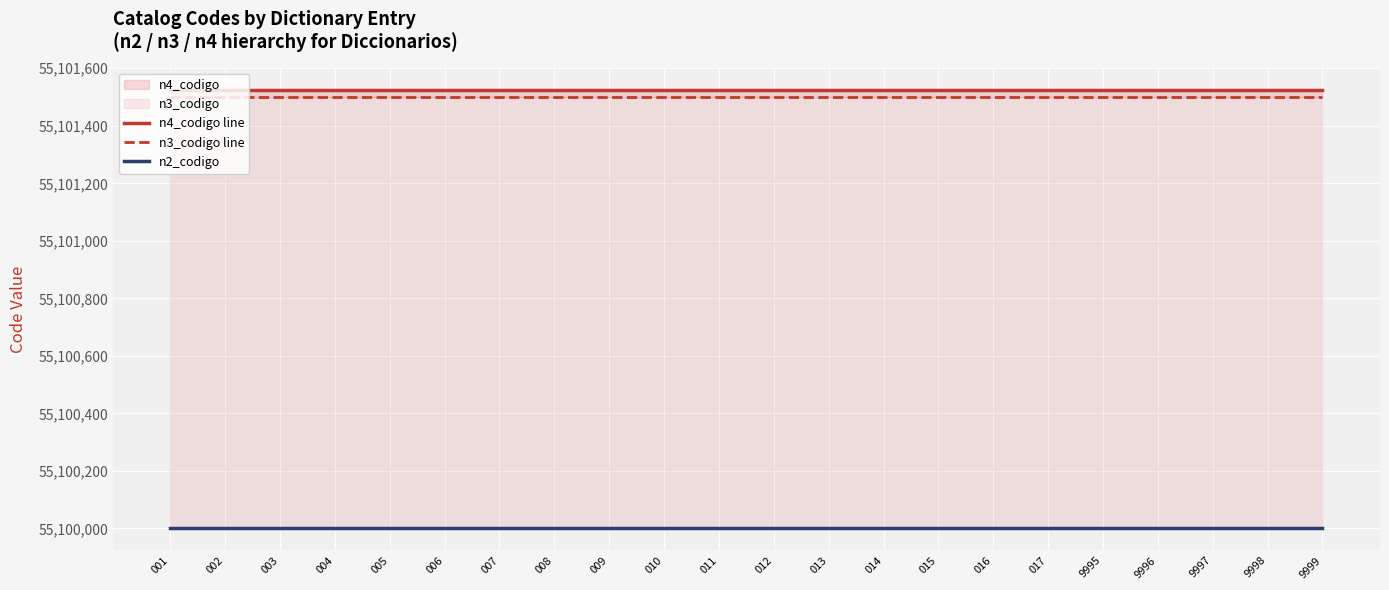

What is the maximum value shown in the chart?

55101526